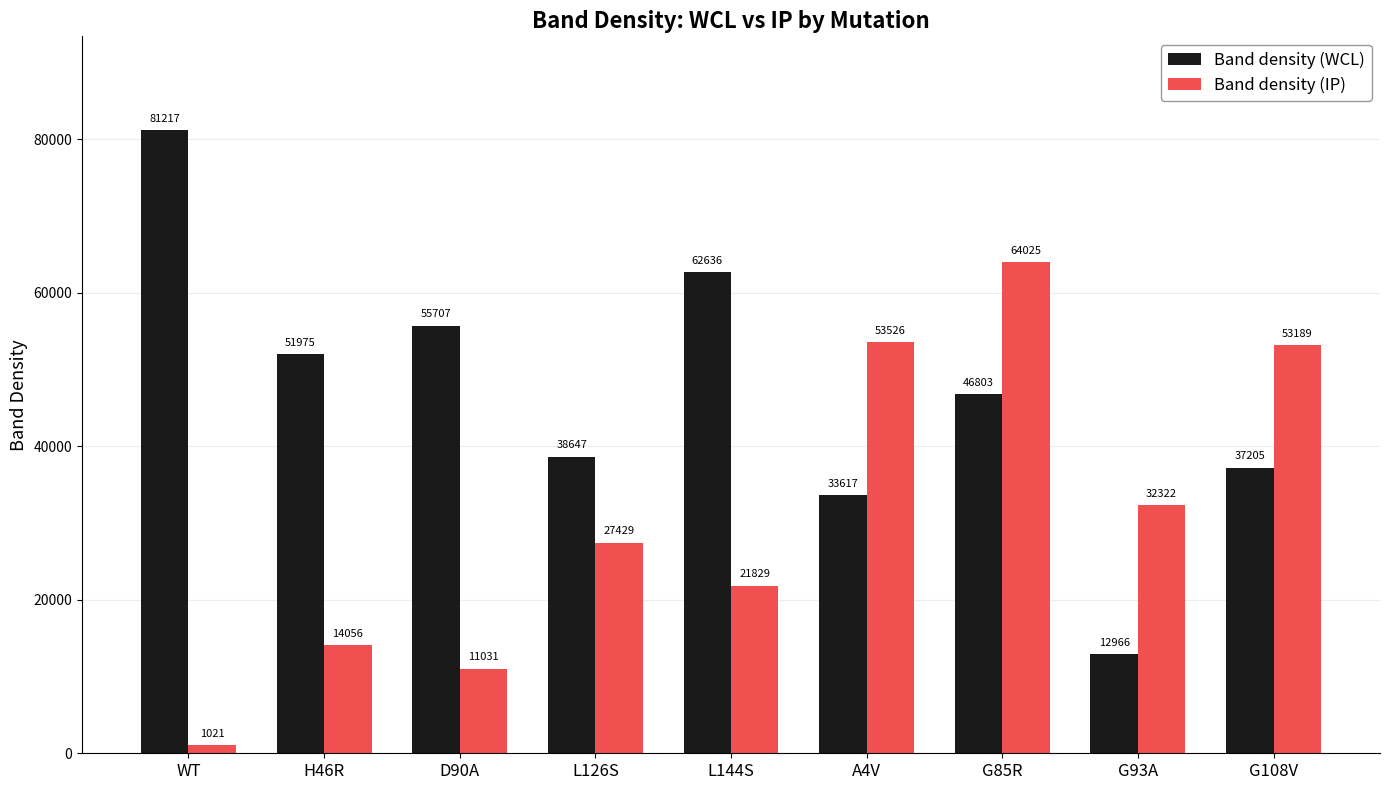

What position from the right is WT?

9